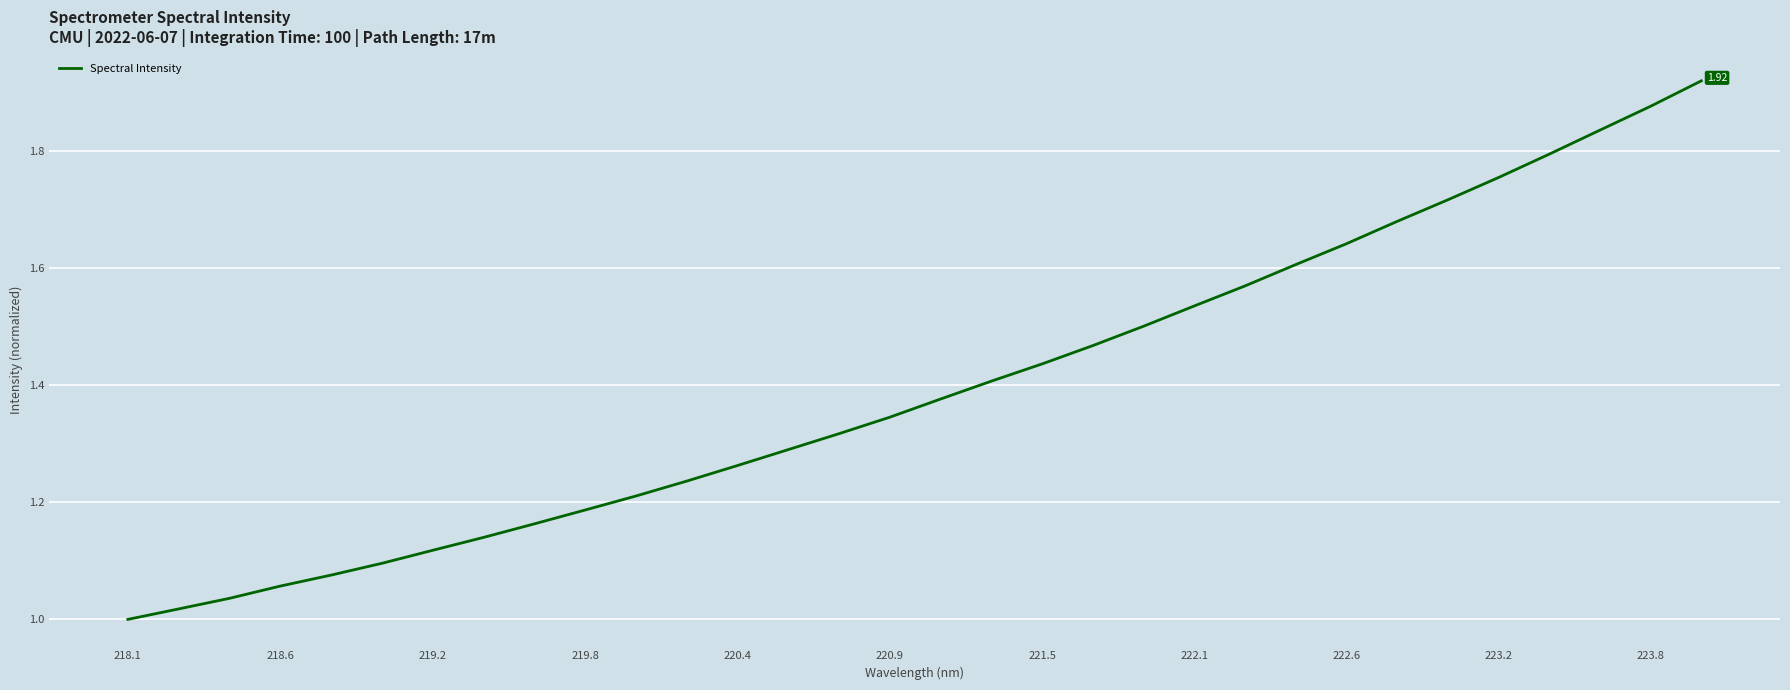

What is the difference between the maximum and minimum values?

0.9